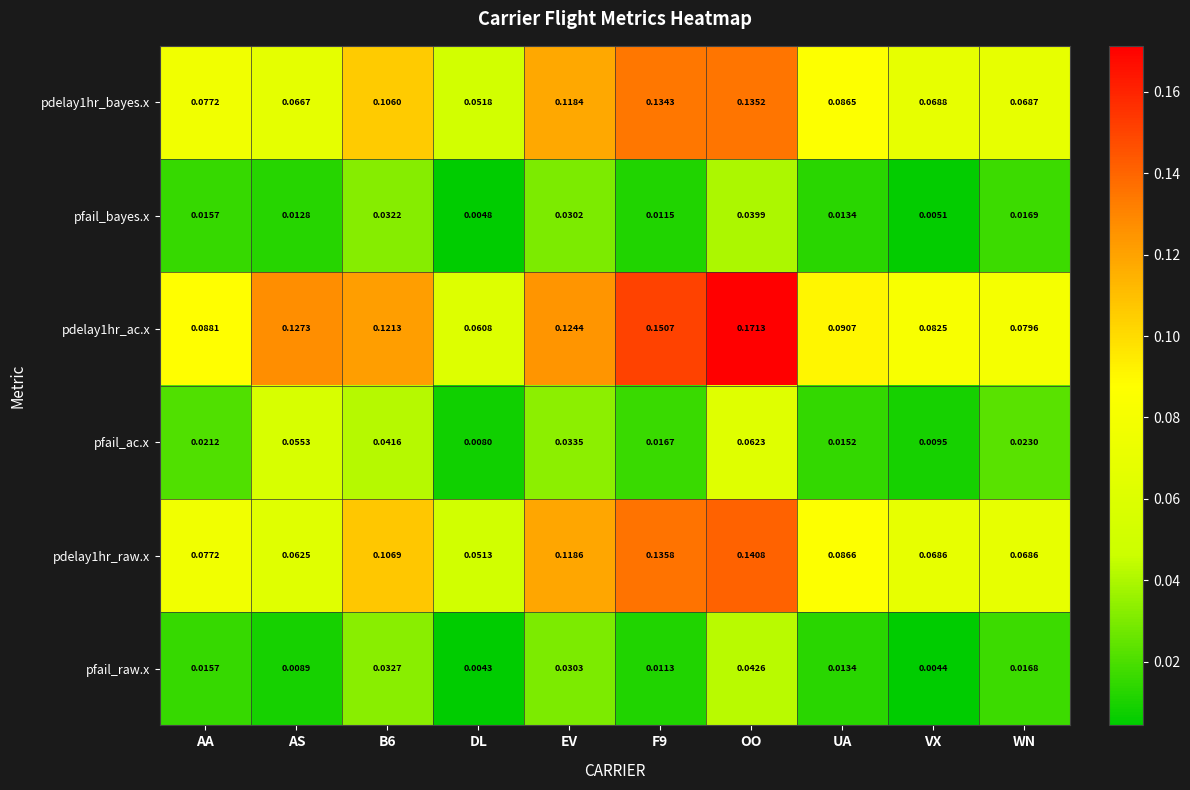

At which category is the sum across all series the highest?

OO